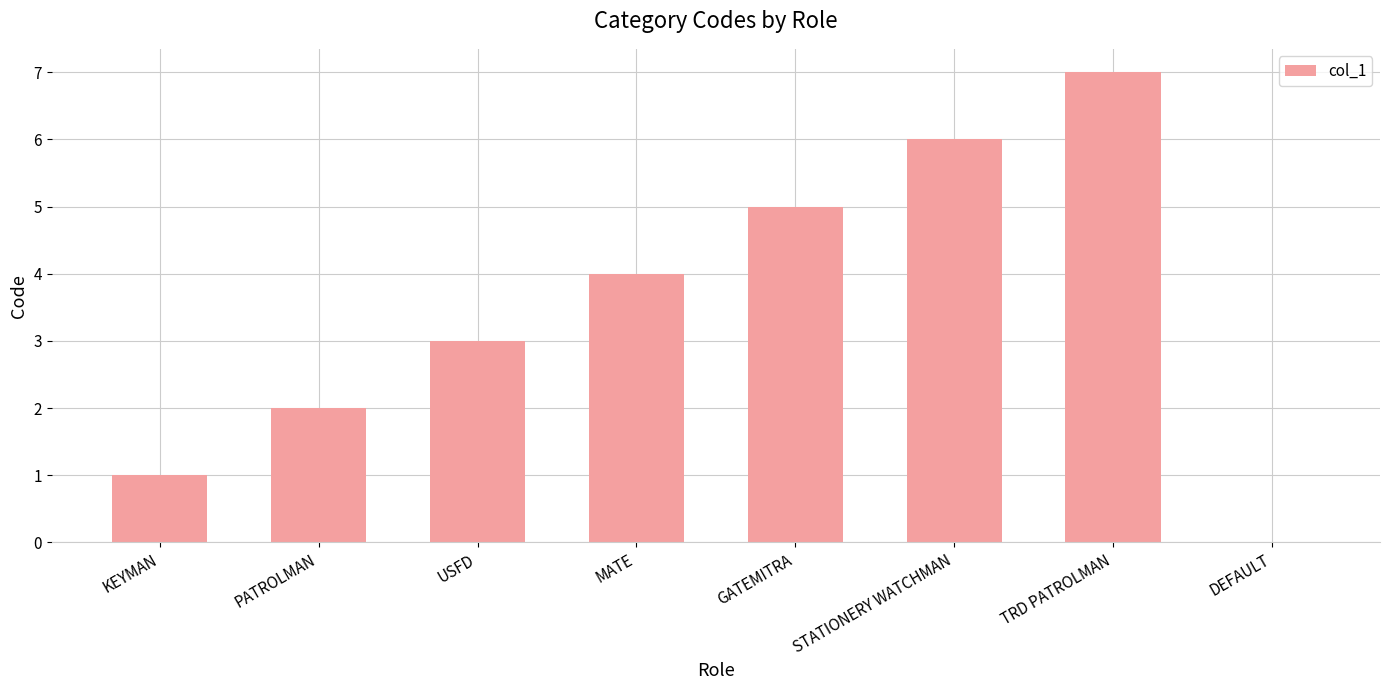

What is the greatest value displayed?

7